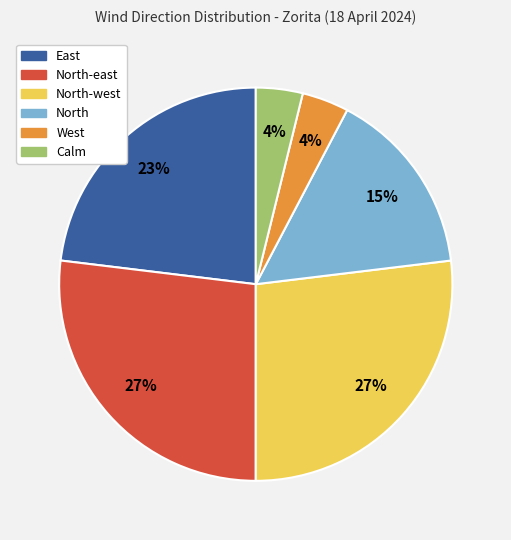

What is the ratio of the value at North to the value at North-east?

0.6